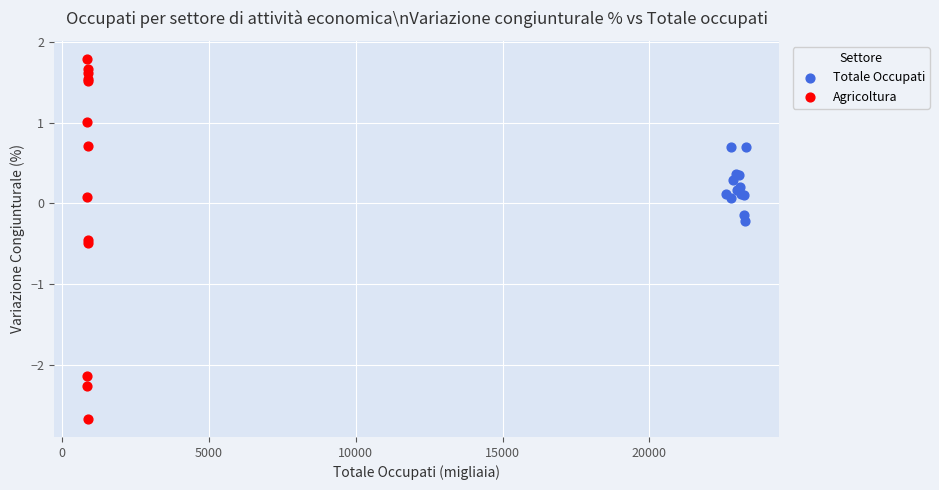

Which series has the largest Y range (max minus min)?

Agricoltura